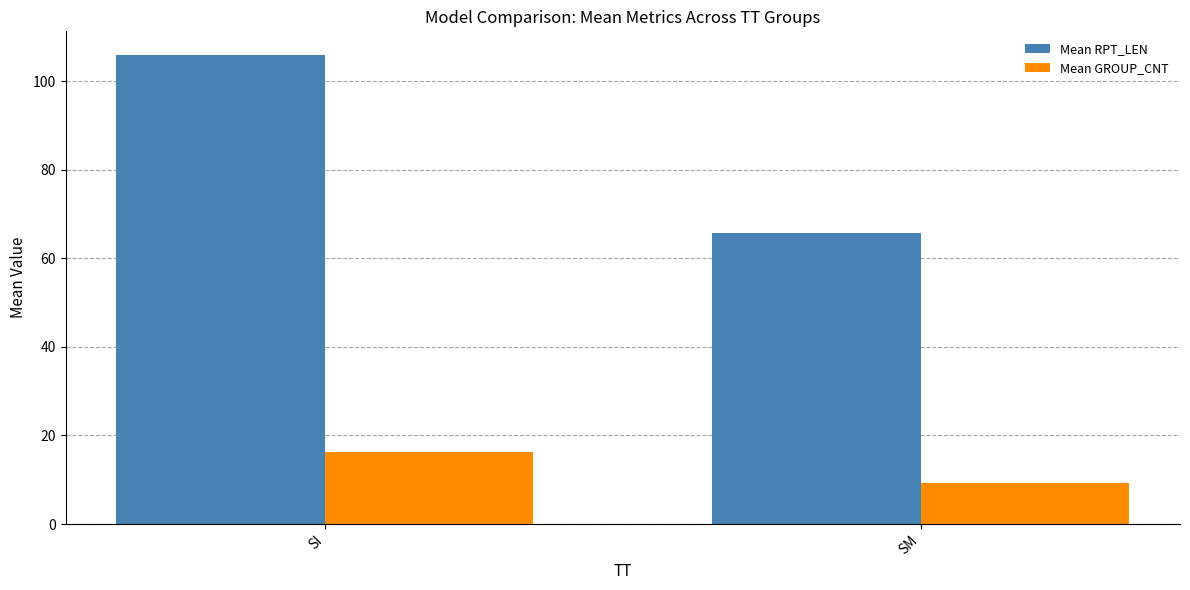

The value of Mean RPT_LEN at SM is 65.6. True or false?

True